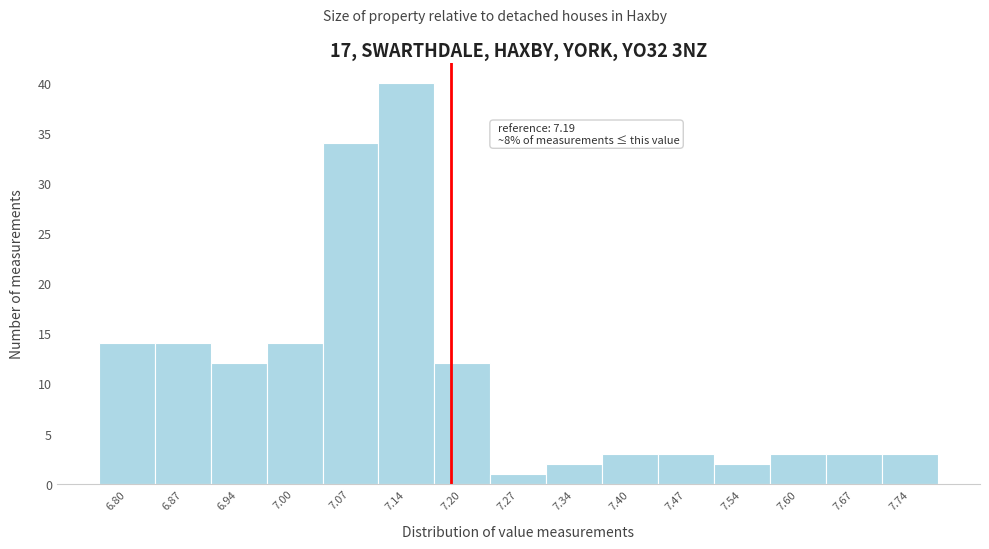

Over which range of the x-axis is the bar tallest?

7.10 to 7.17